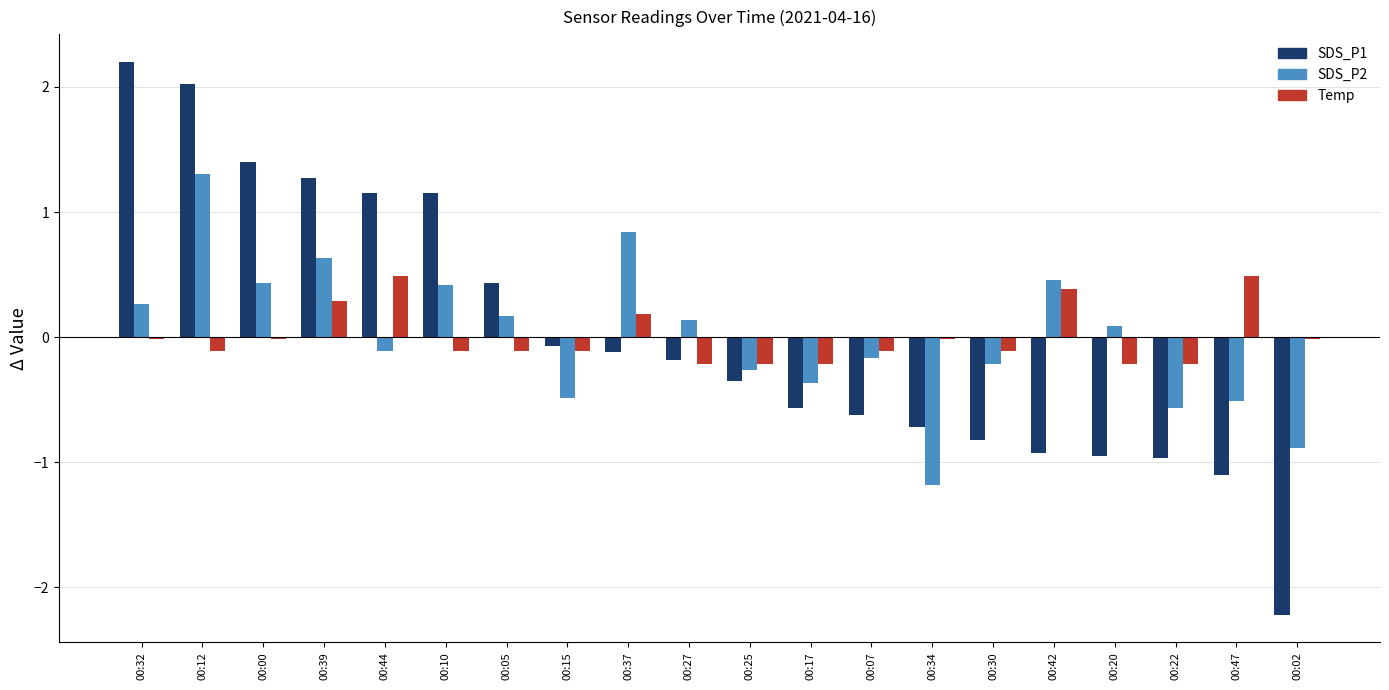

What is the label of the 10th bar from the left?

00:27